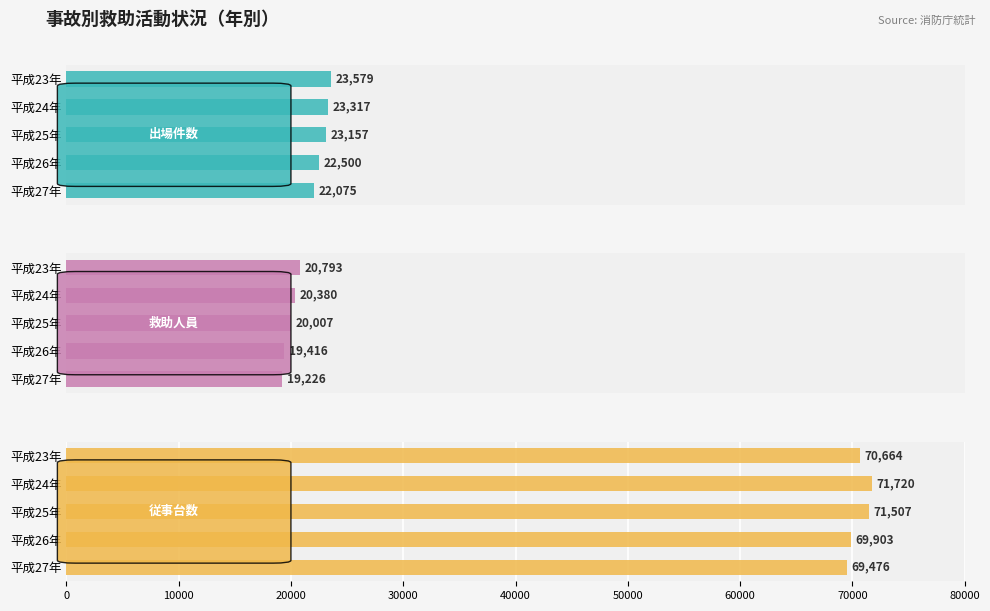

Rank the series by their maximum value, from lowest to highest.

救助人員, 出場件数, 従事台数